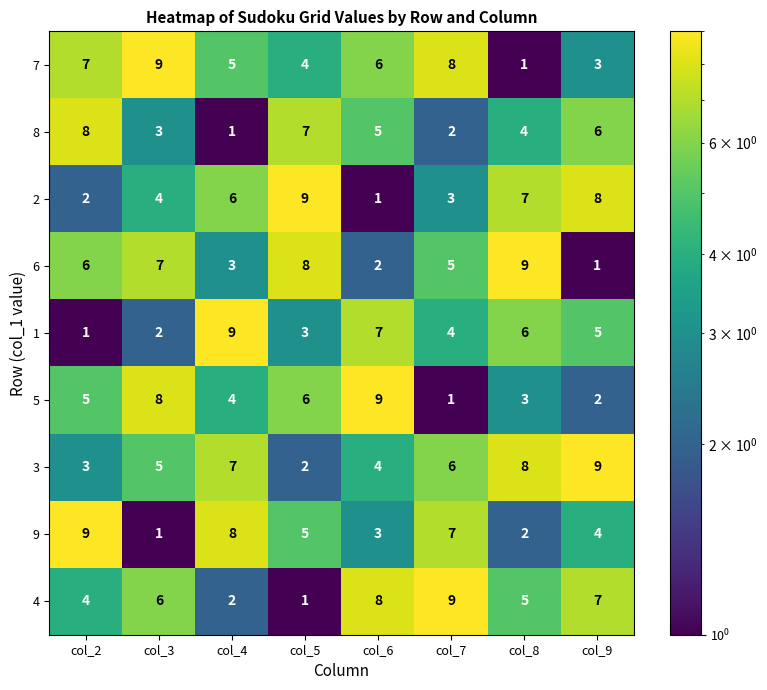

What is the average value of the 1 series?

5